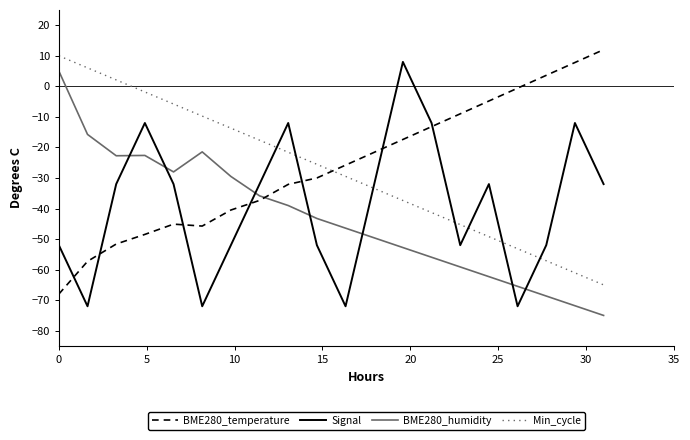

What is the difference between the maximum and minimum values in the BME280_temperature series?

80.0